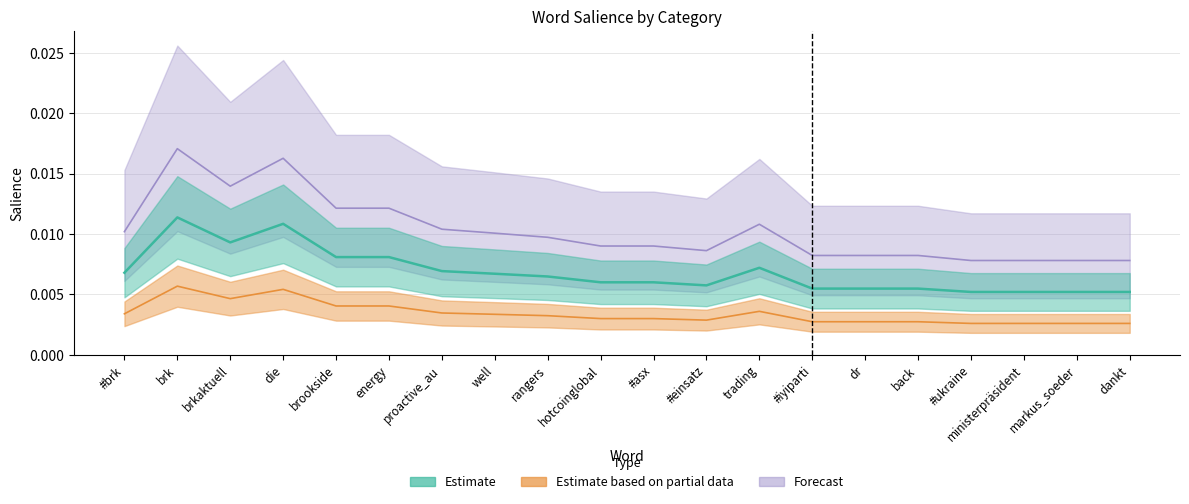

True or false: Salience (Forecast) has a value of 0.0 at brkaktuell.

False